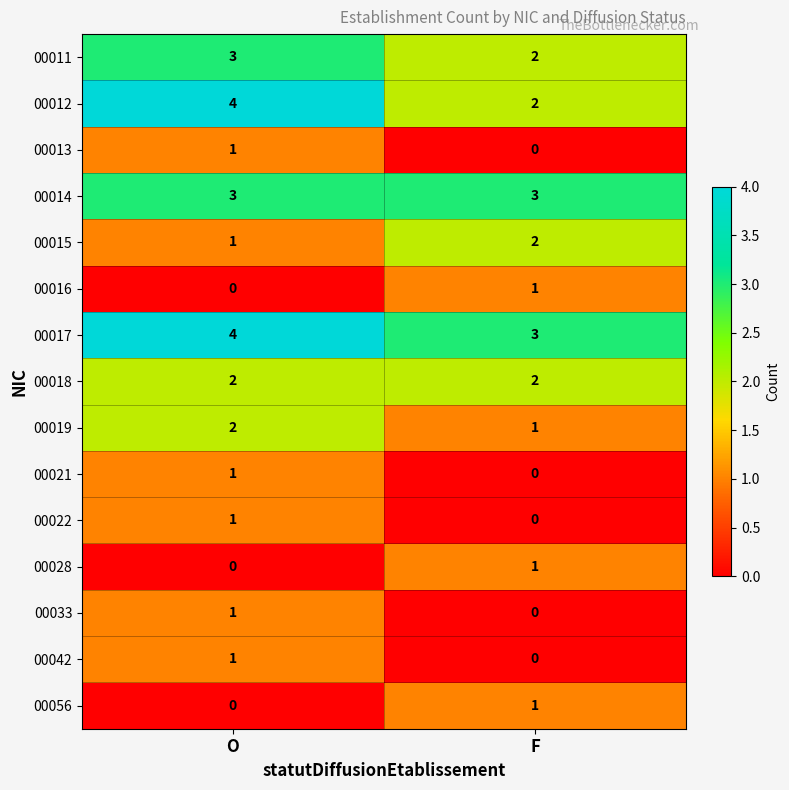

Count the number of categories in the chart.

2